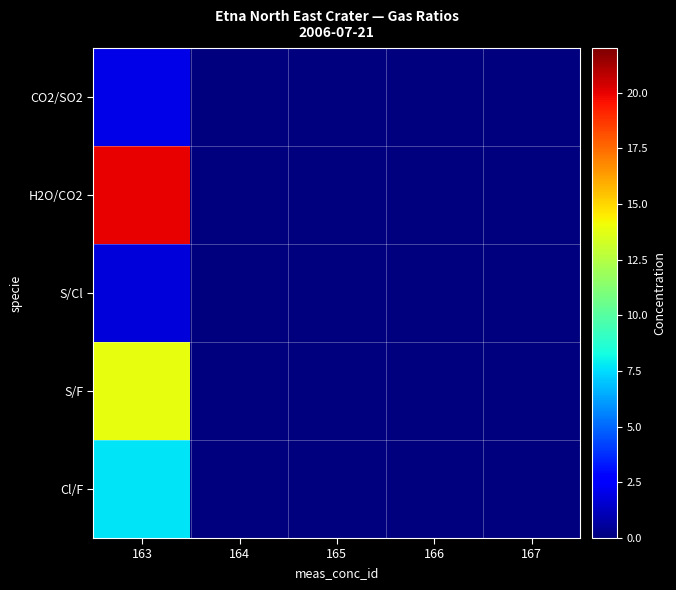

Which series changed the most between 165 and 166?

CO2/SO2